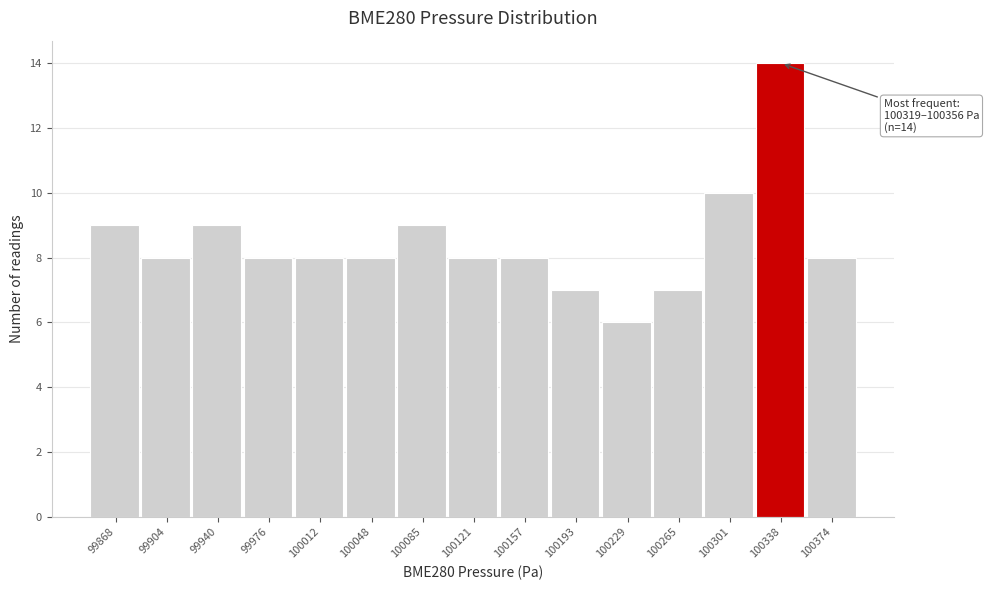

Over which range of the x-axis is the bar tallest?

100320 to 100355